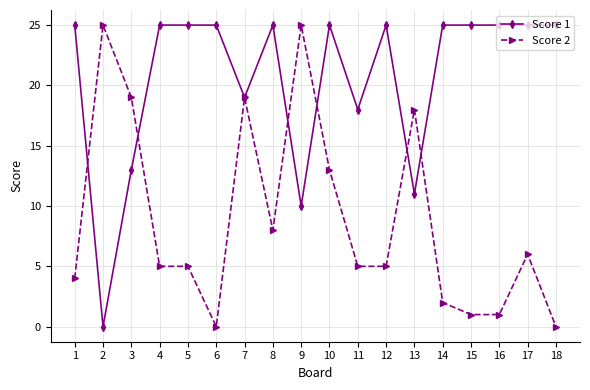

What is the difference between the second highest and second lowest values in the Score 2 series?

25